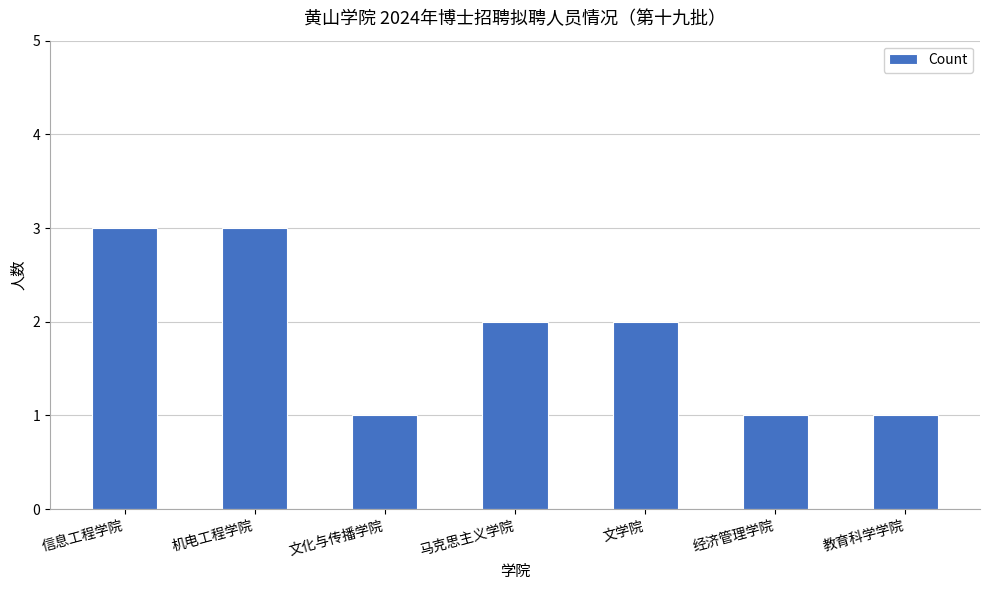

What is the value of the 6th bar from the left?

1